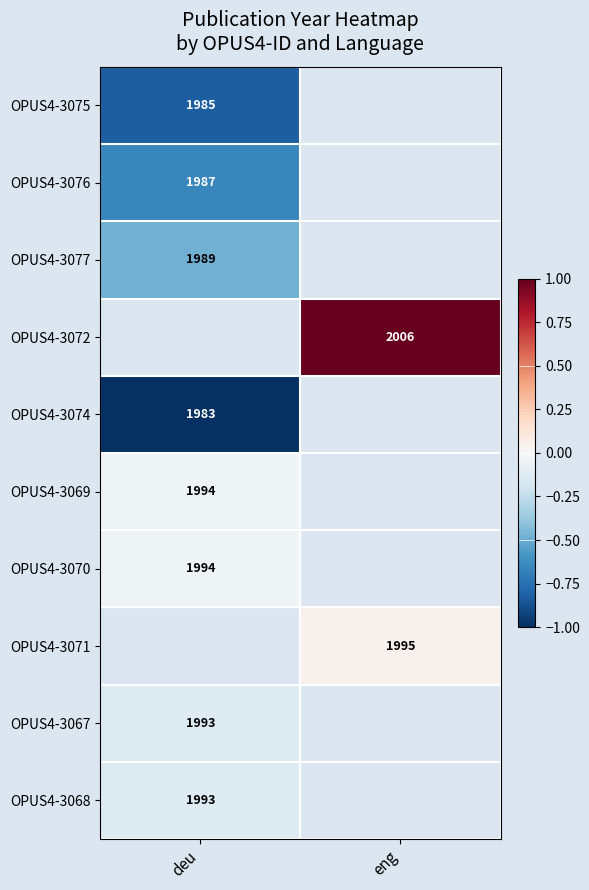

Is the value of OPUS4-3077 at deu greater than the value of OPUS4-3068 at deu?

No